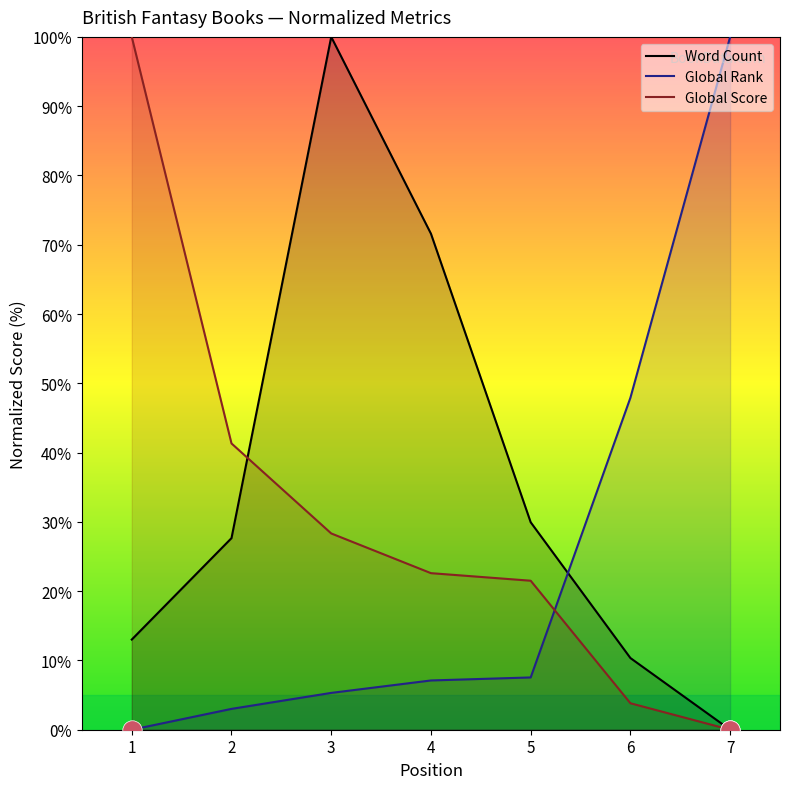

At how many categories does at least one series exceed 90?

3